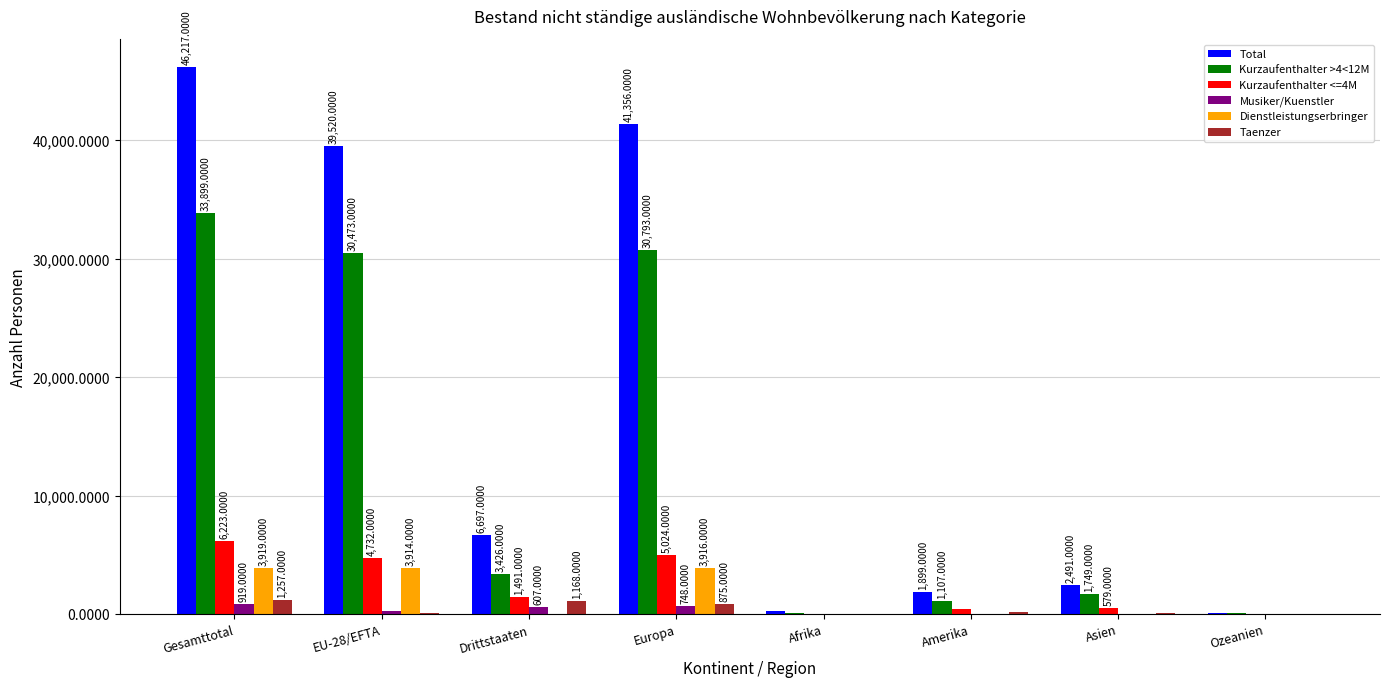

How many groups of bars are there?

8